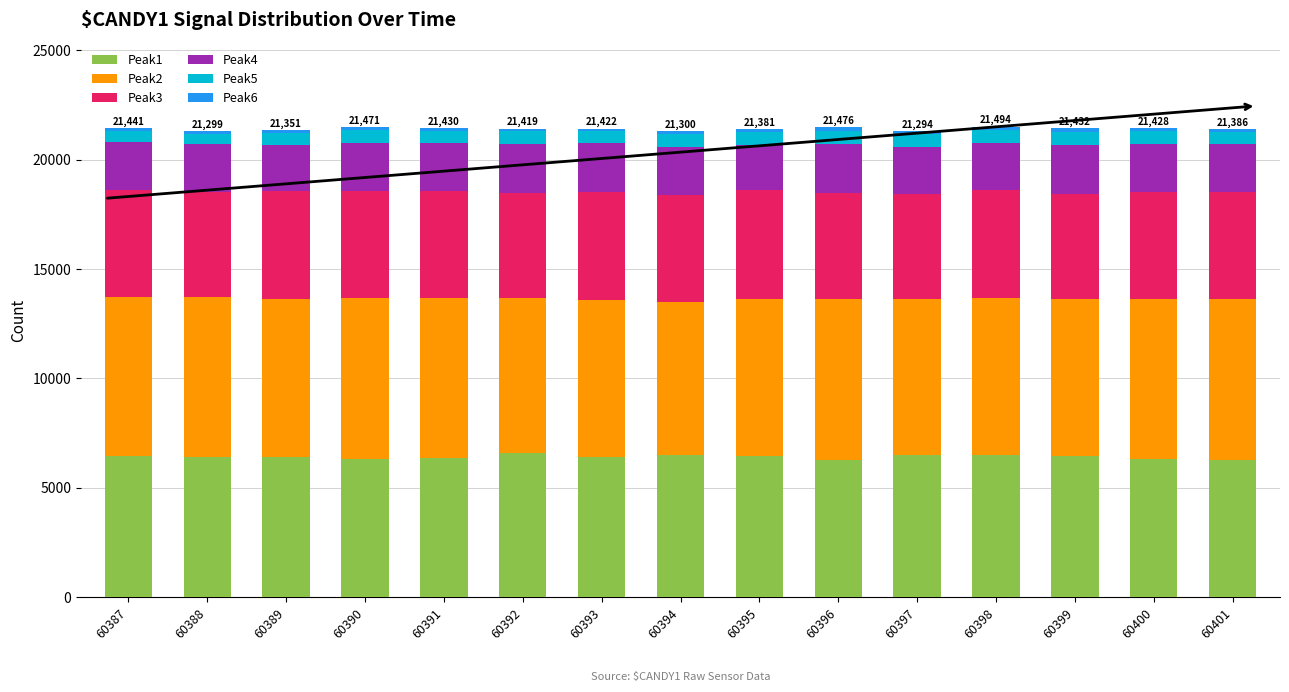

Count the number of data series in this chart.

6